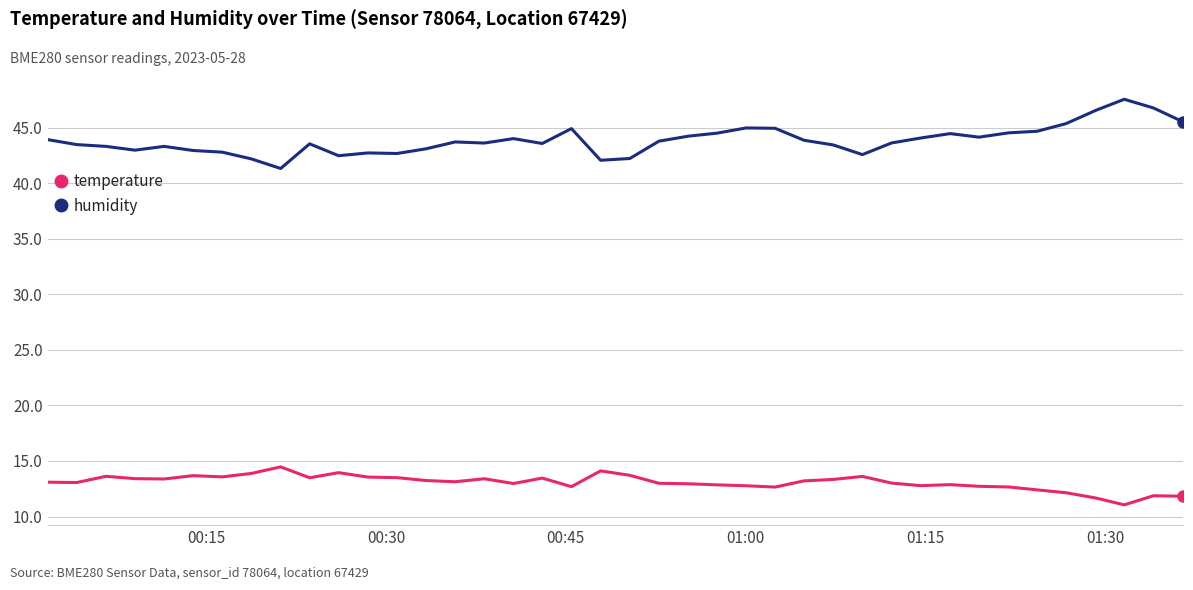

What is the minimum value for temperature?

11.1